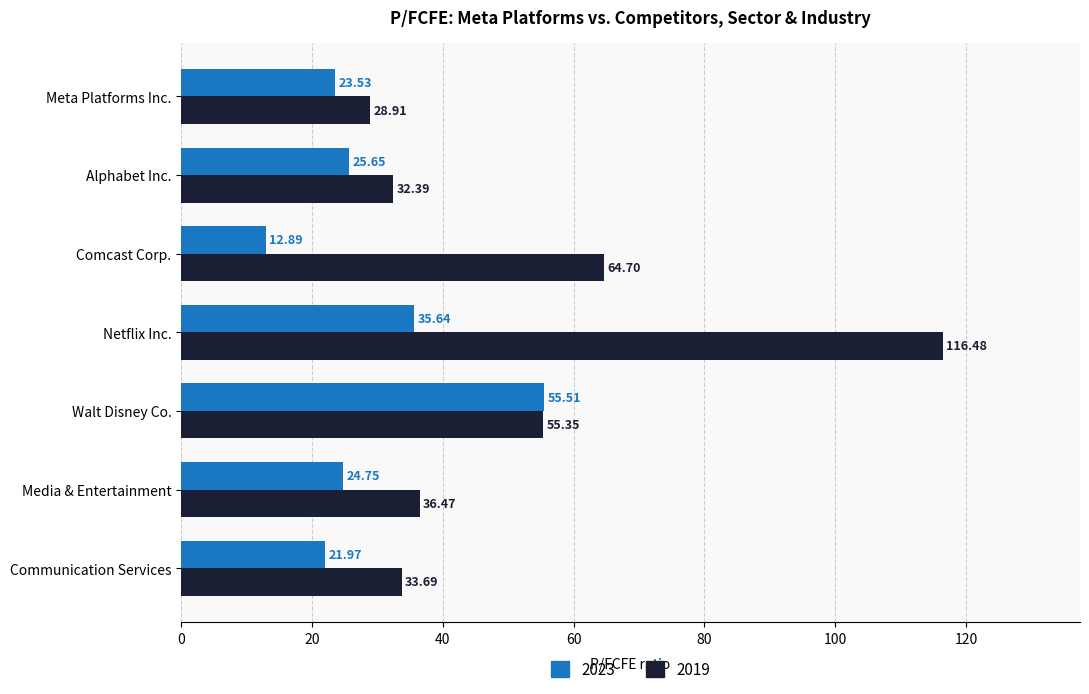

The 2023 series shows 55.5 at Walt Disney Co.. True or false?

True